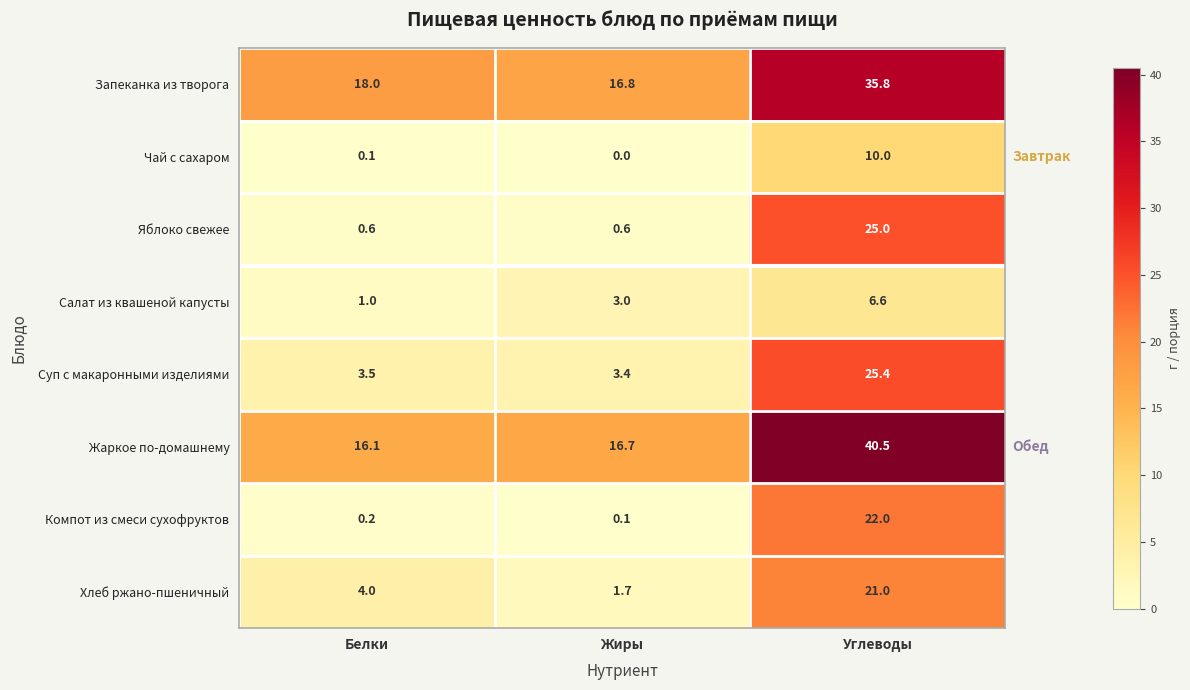

What is the difference between the maximum and second lowest values in the Салат из квашеной капусты series?

3.6